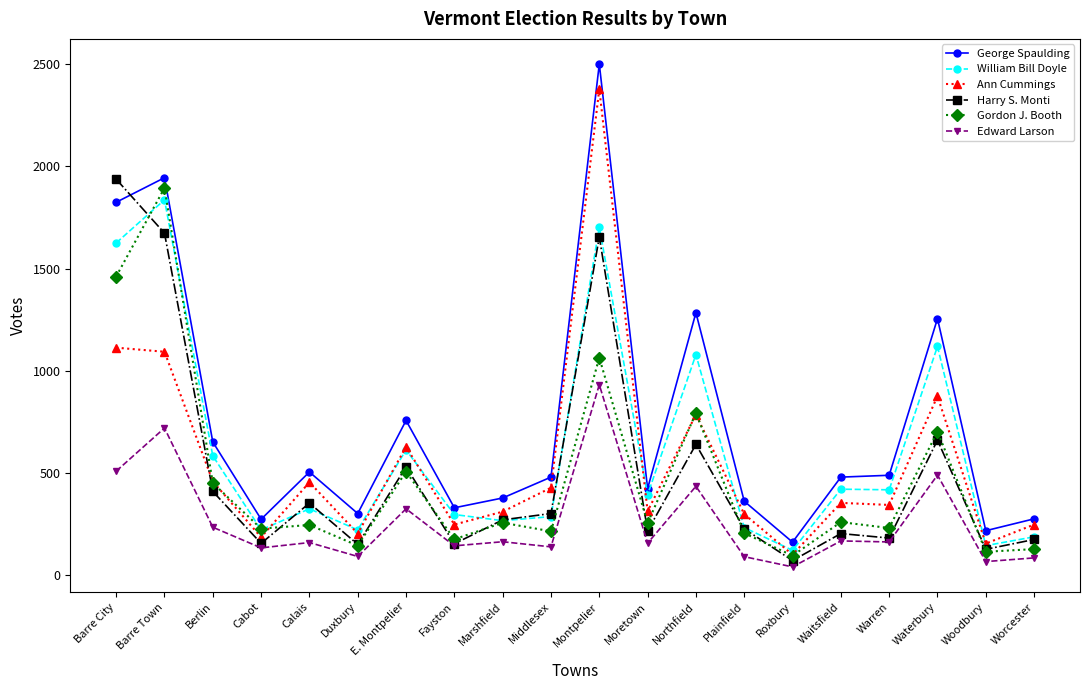

What is the difference between the William Bill Doyle values at Waitsfield and E. Montpelier?

192